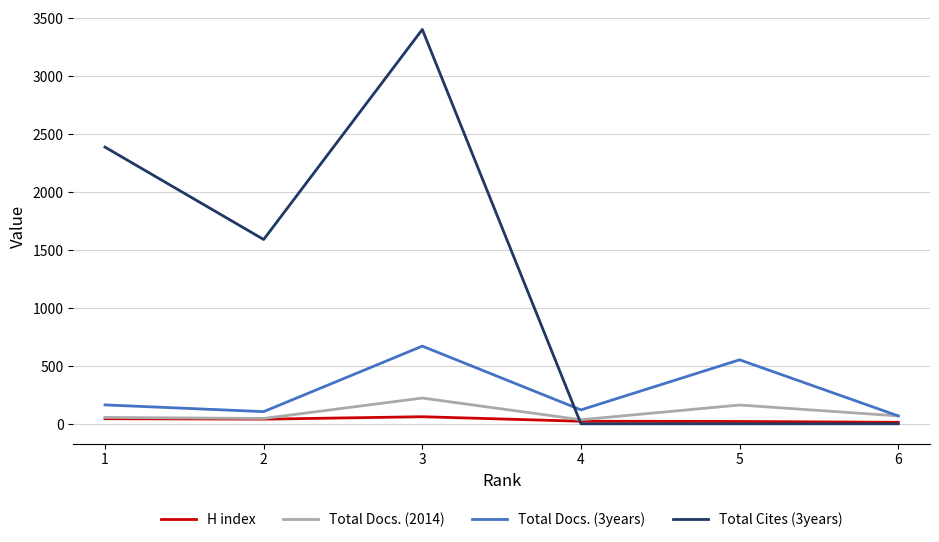

At which category is the sum across all series the highest?

3